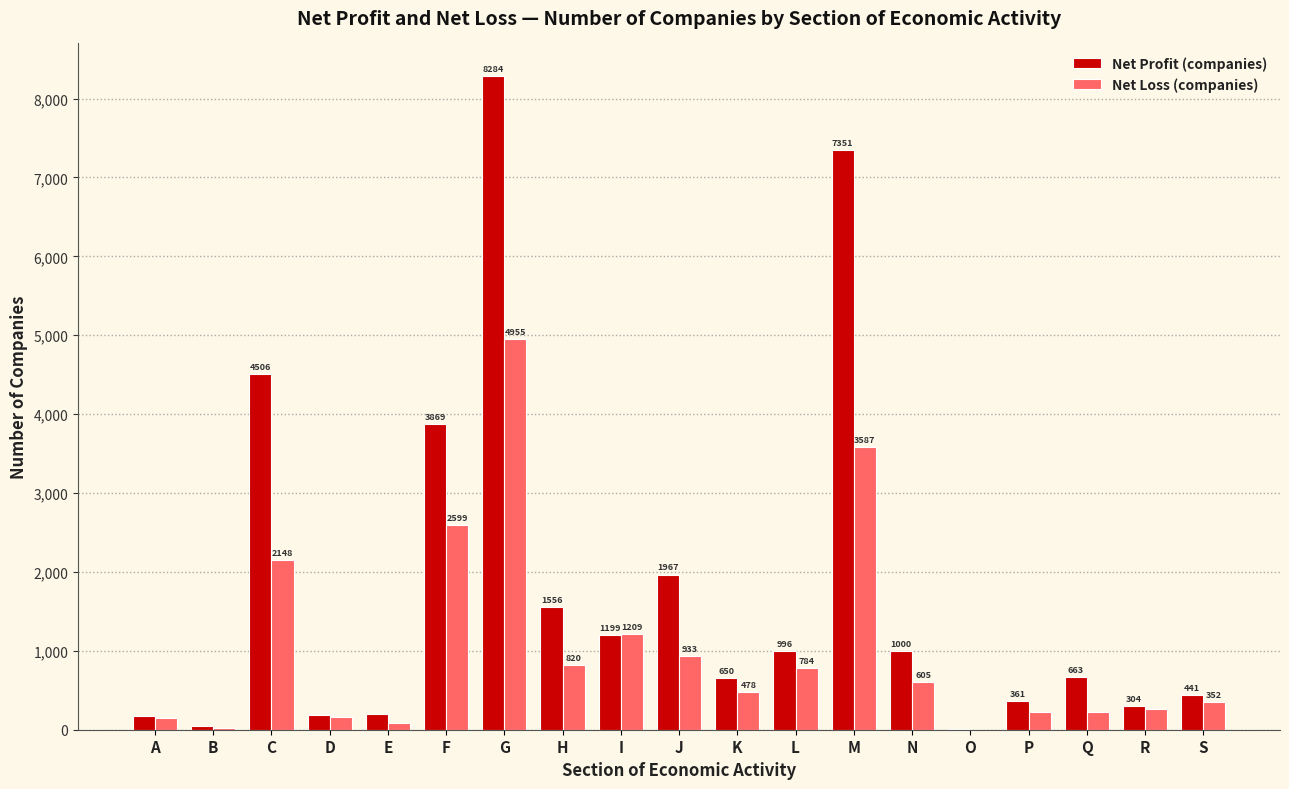

What is the greatest value displayed?

8284